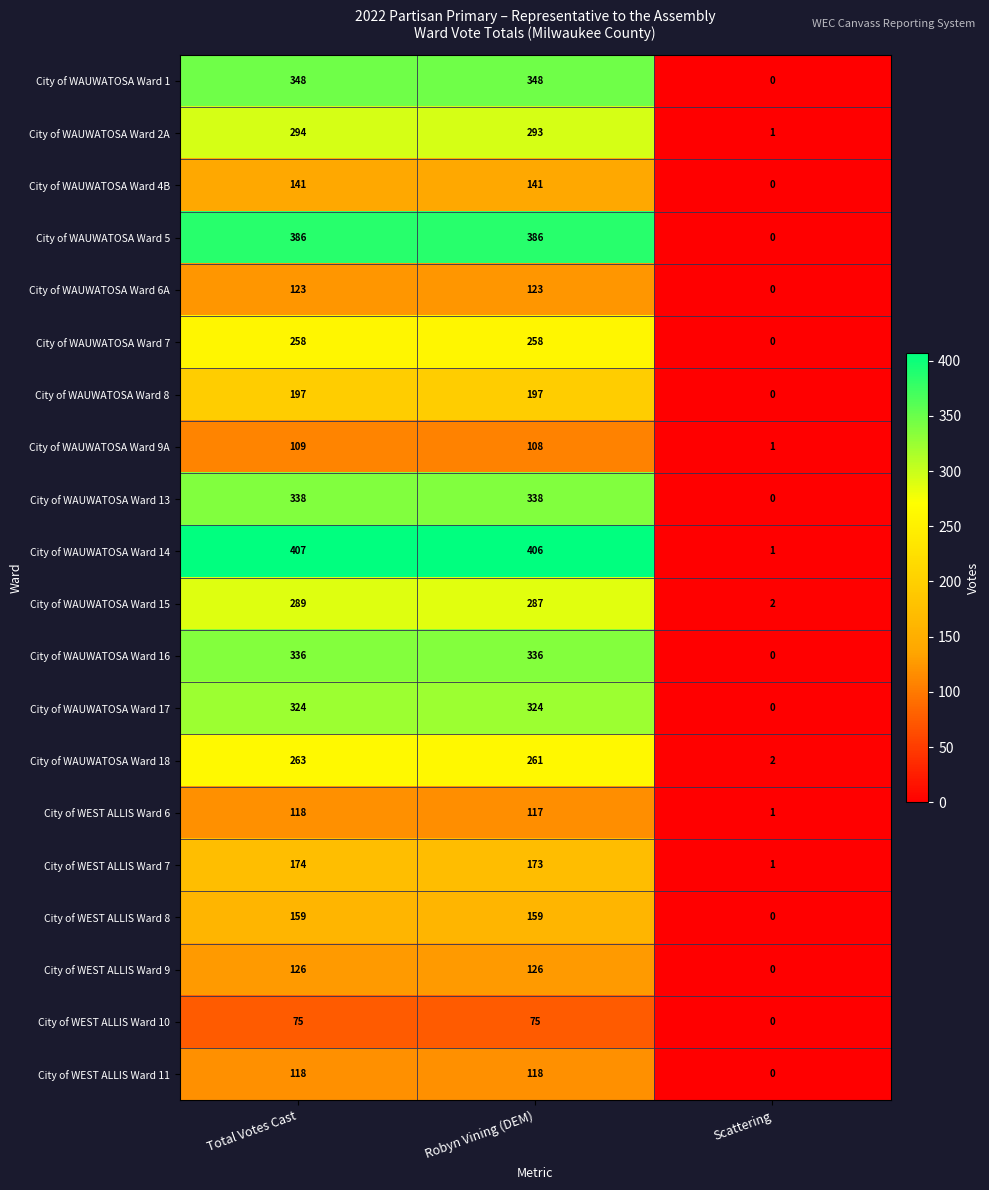

Read the City of WAUWATOSA Ward 6A value at Robyn Vining (DEM), to the nearest 50.

100